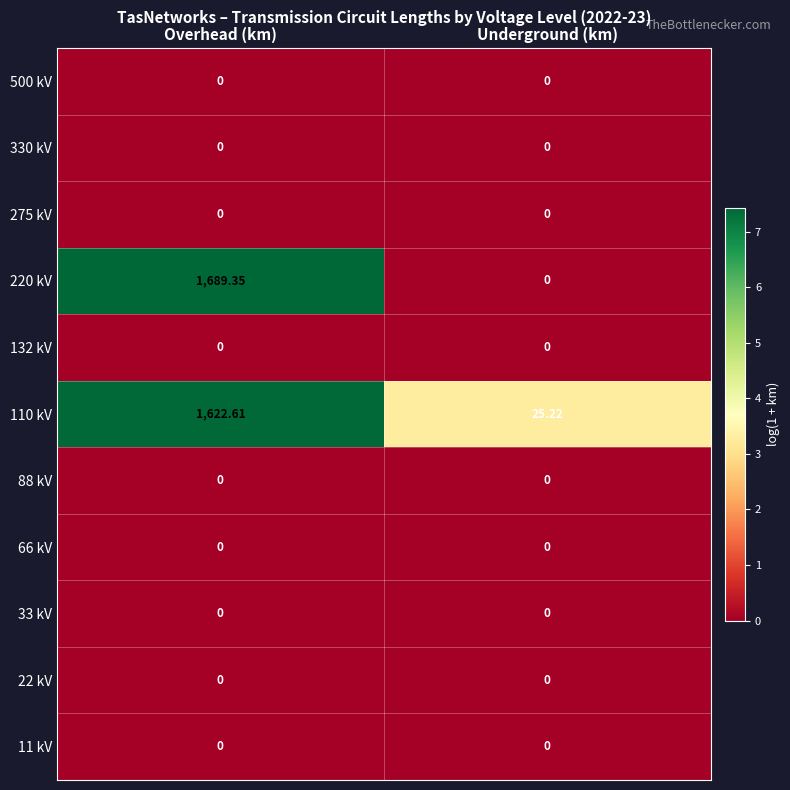

Where is 220 kV nearest to the value 844?

Underground (km)